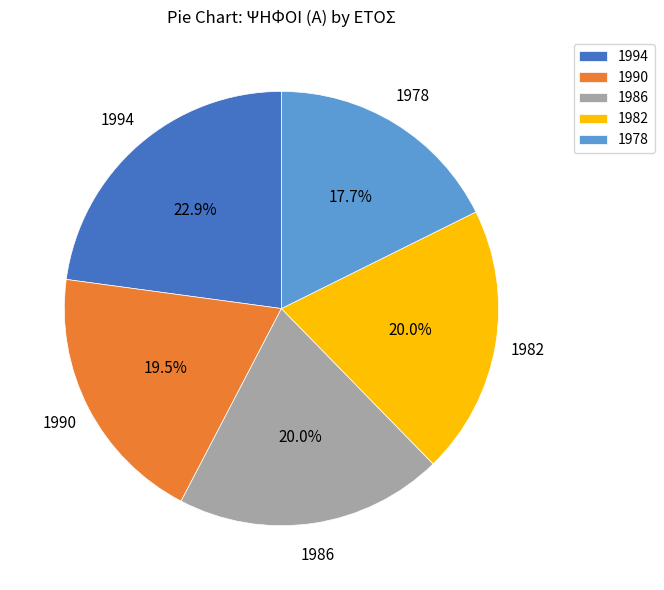

Count the number of slices in the pie.

5